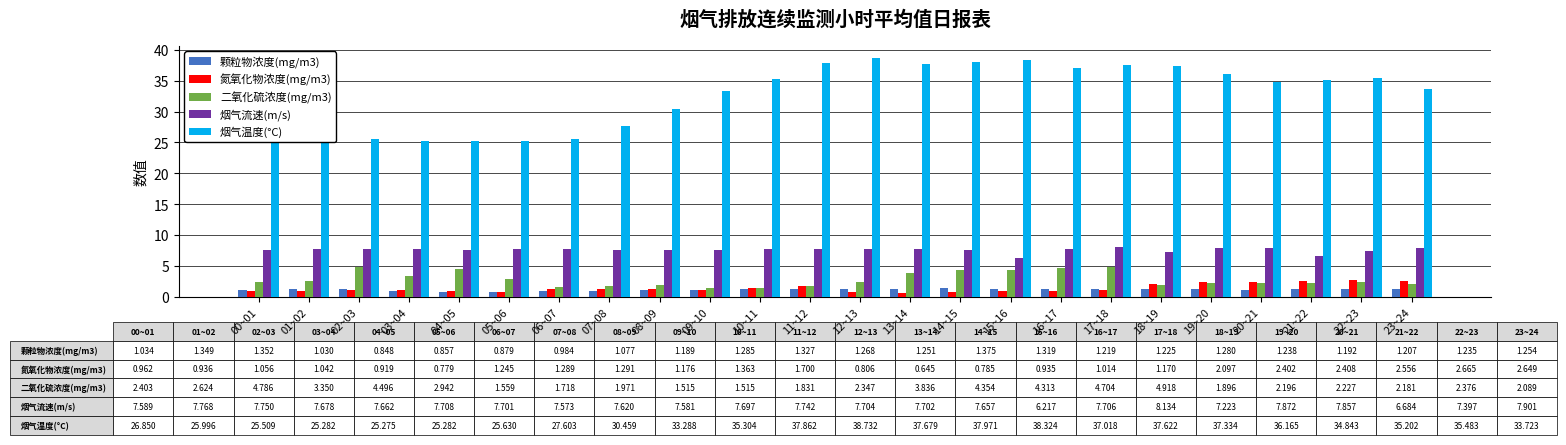

Does the chart contain stacked bars?

No